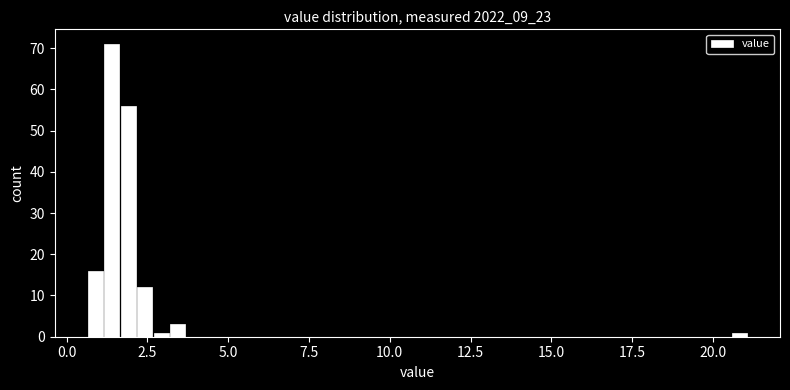

Around what value on the x-axis is the tallest bar? Give the approximate position of its centre, as read against the axis.

1.5